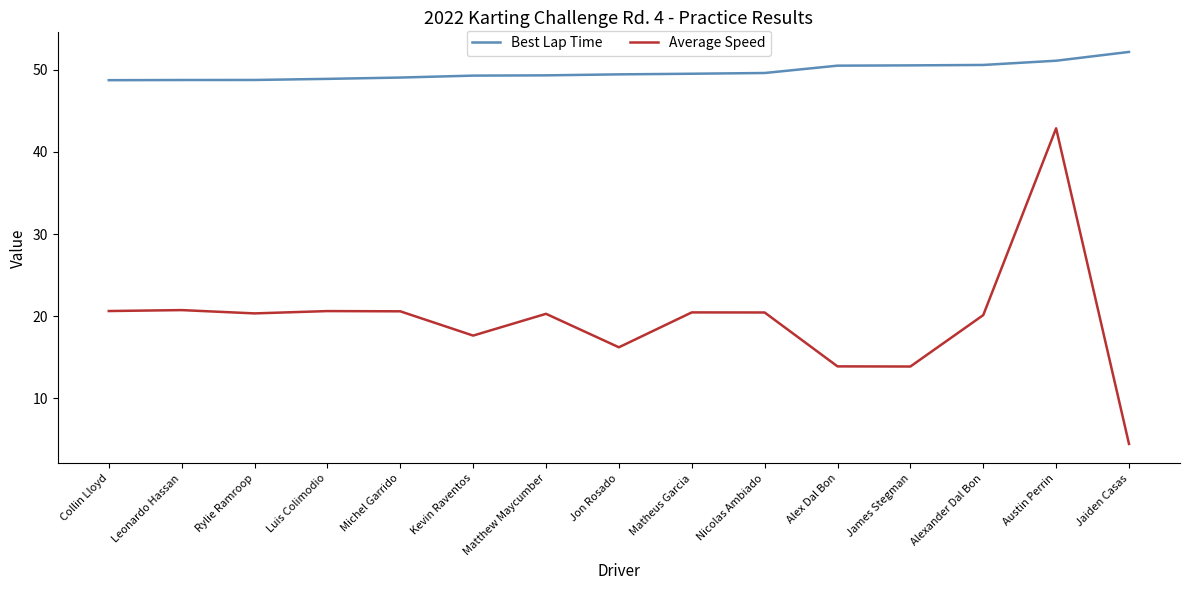

Does the chart have visible grid lines?

No